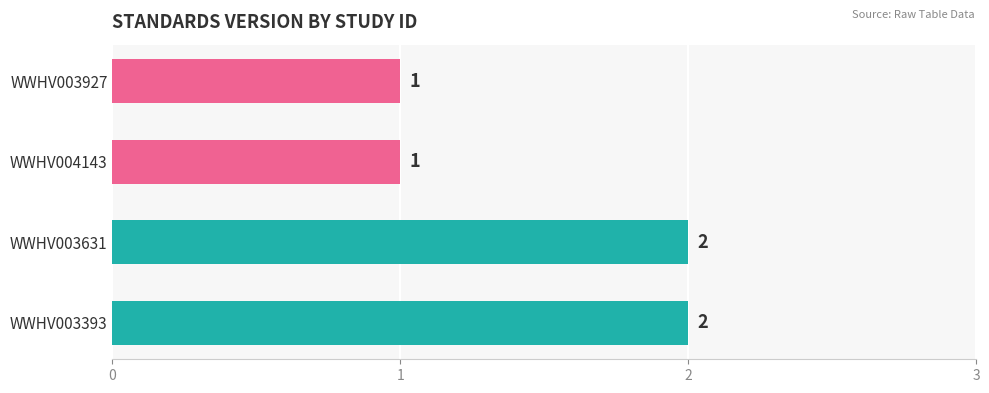

Reading bottom to top, transcribe all the data shown in this chart.

2	2	1	1